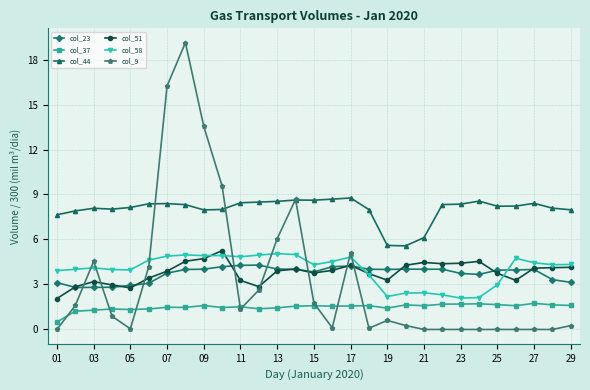

Which series has the largest total across all categories?

col_44